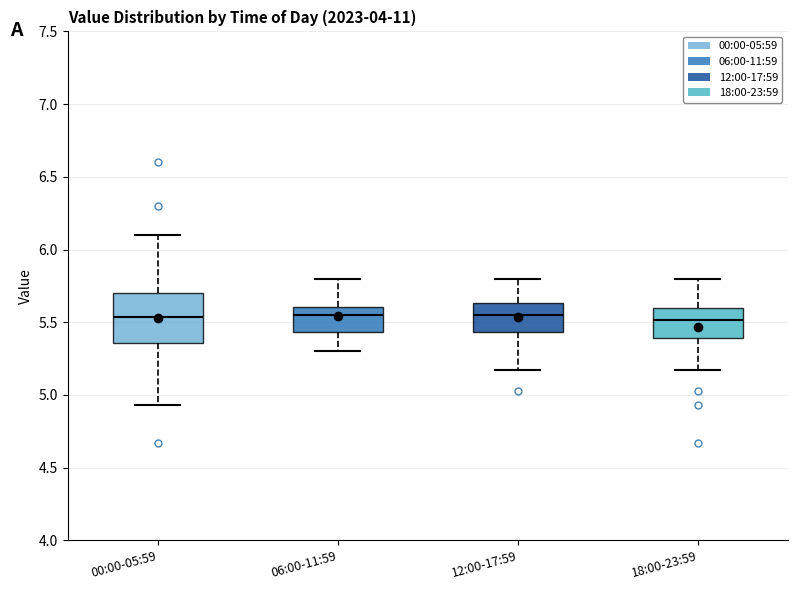

Reading left to right, transcribe this box plot: for each box, give where its median line is, the range the box spans, and where its two whiskers end, as read against the y-axis. The values are not printed on the chart, so give them approximately, as read against the axis.

00:00-05:59: median 5.55, box 5.35 to 5.70, whiskers 4.95 to 6.10
06:00-11:59: median 5.55, box 5.45 to 5.60, whiskers 5.30 to 5.80
12:00-17:59: median 5.55, box 5.45 to 5.65, whiskers 5.15 to 5.80
18:00-23:59: median 5.50, box 5.40 to 5.60, whiskers 5.15 to 5.80